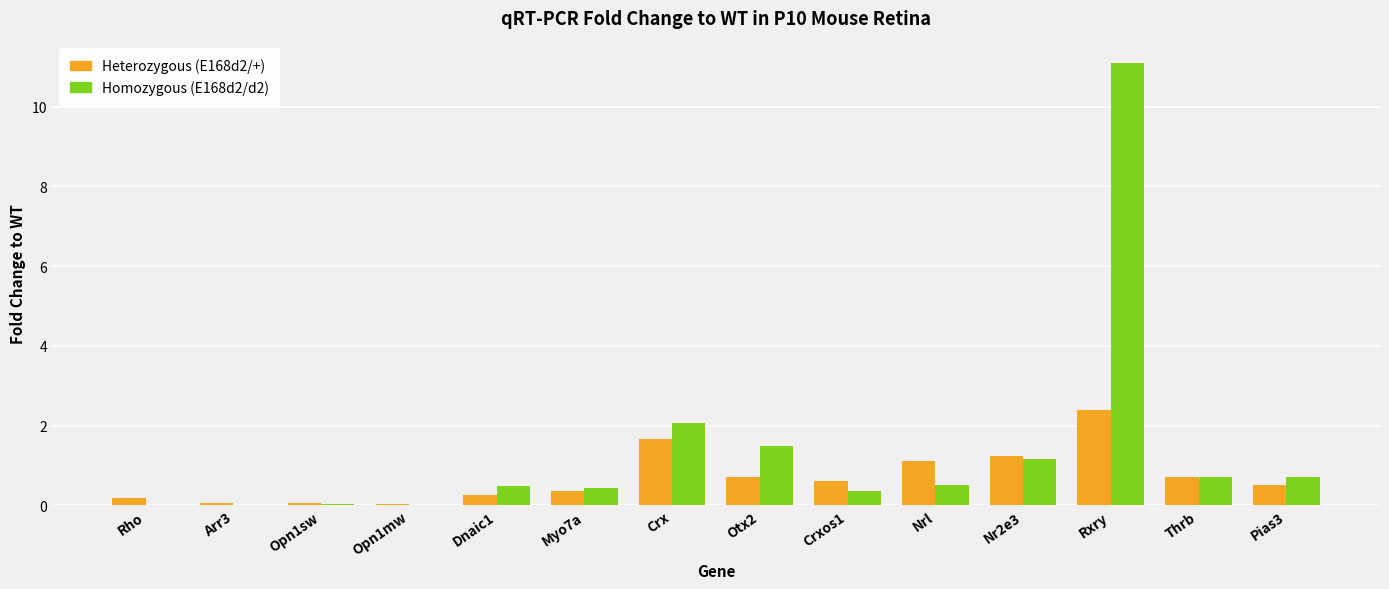

Count the number of categories in the chart.

14